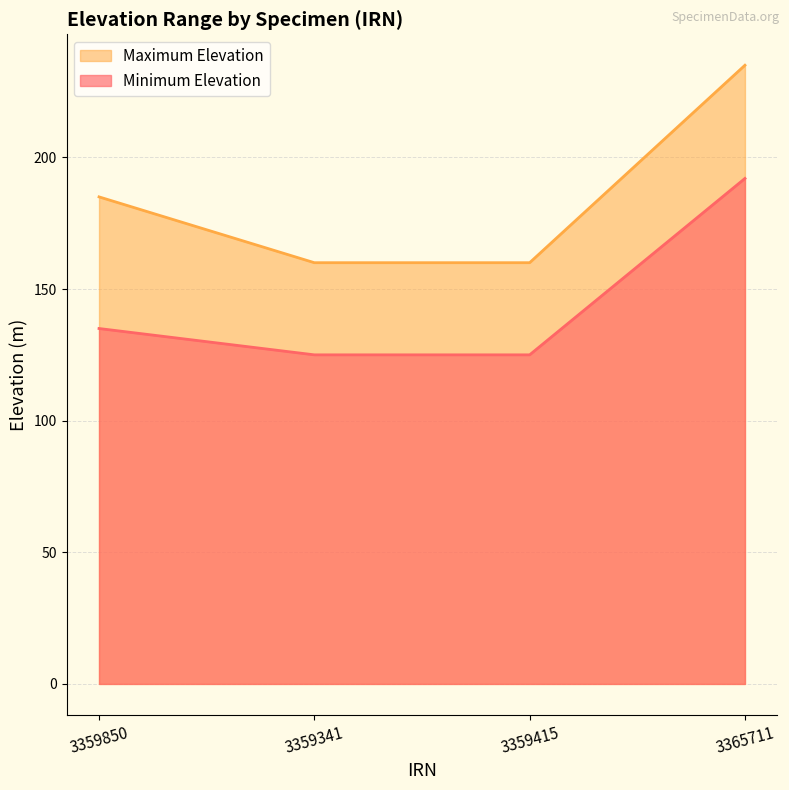

Count the number of categories in the chart.

4